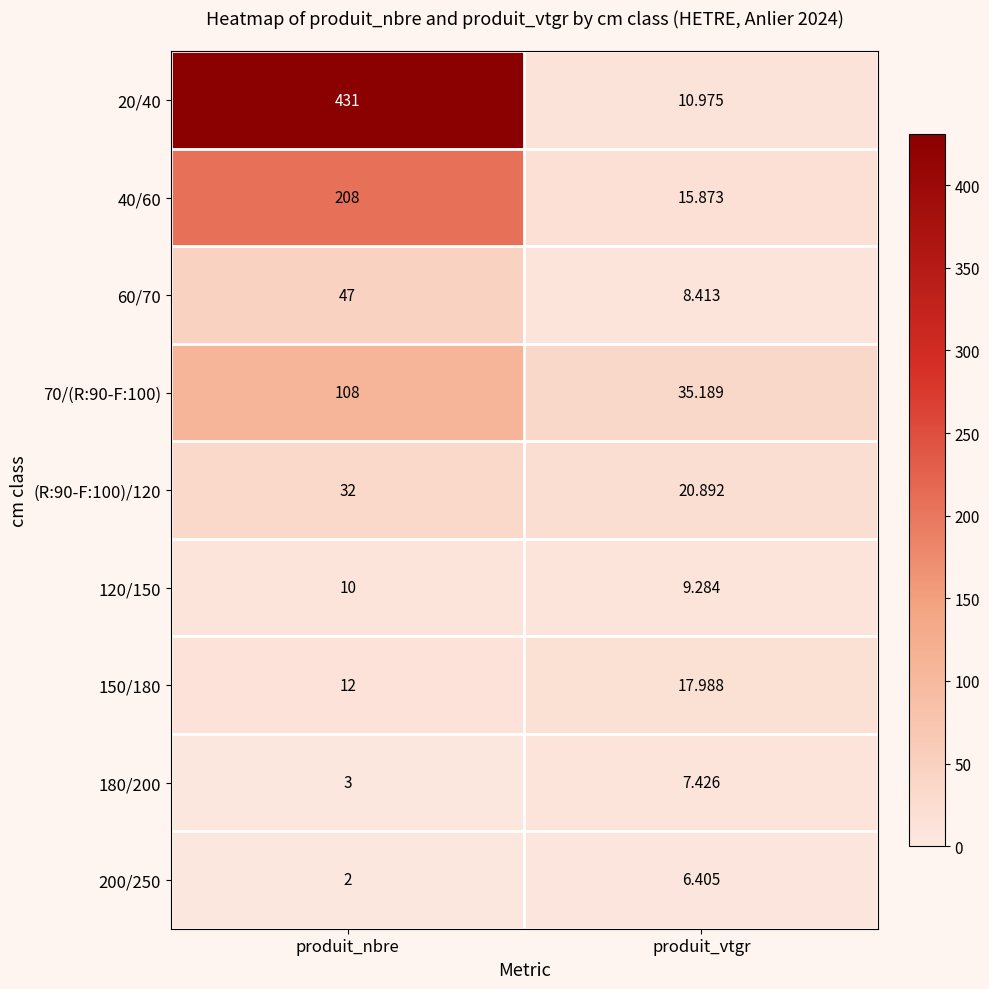

At which label is 200/250 closest to 4?

produit_nbre